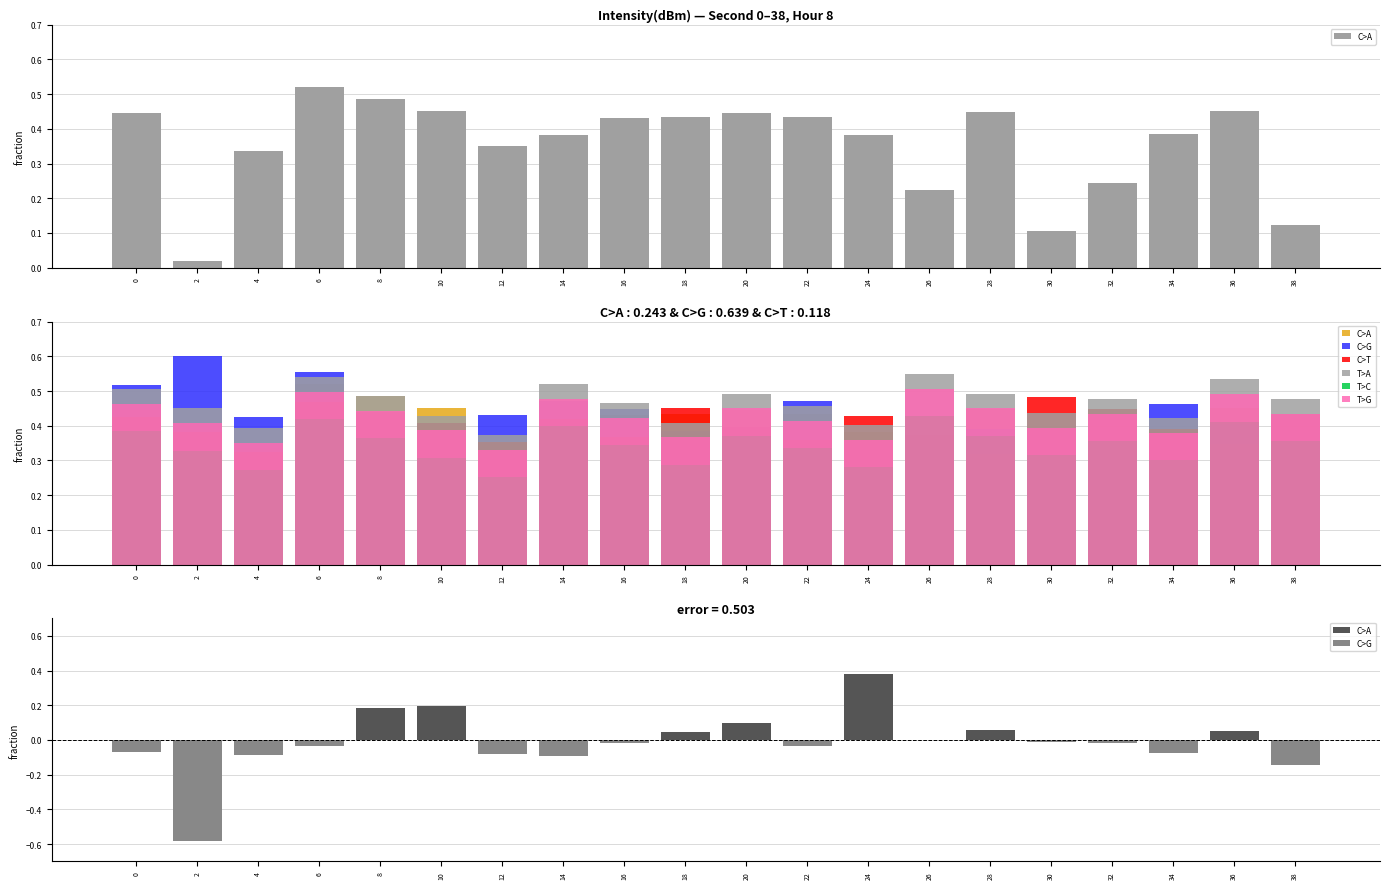

What is the value of the T>C bar at the 10th from the left?

0.3